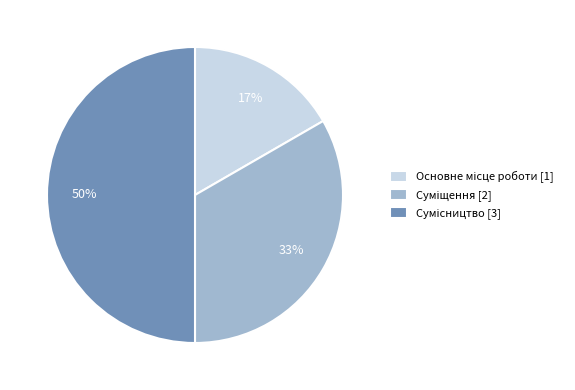

To the nearest percent, what is the difference between the largest and smallest slice percentages?

33%